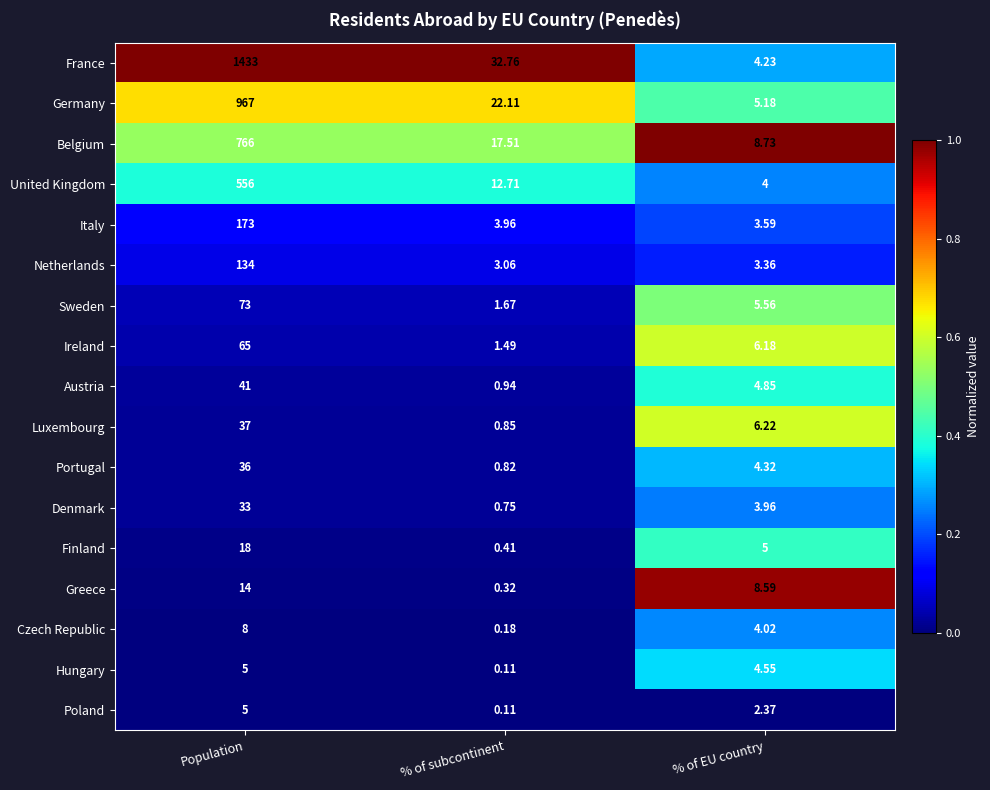

Which series has the widest spread of values?

France